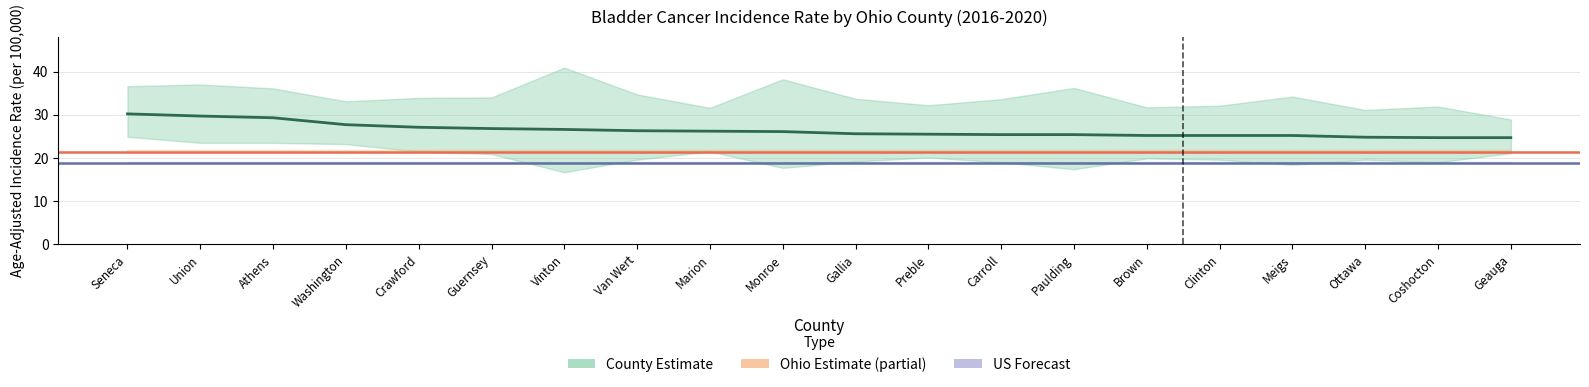

Where is Upper 95% CI nearest to the value 34?

Guernsey